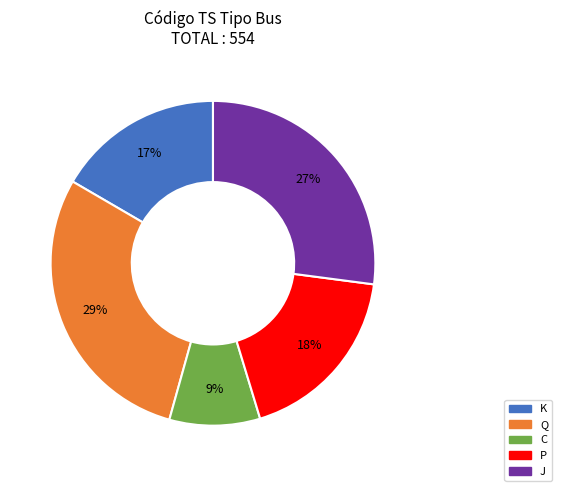

To the nearest percent, what is the difference between the largest and smallest slice percentages?

20%